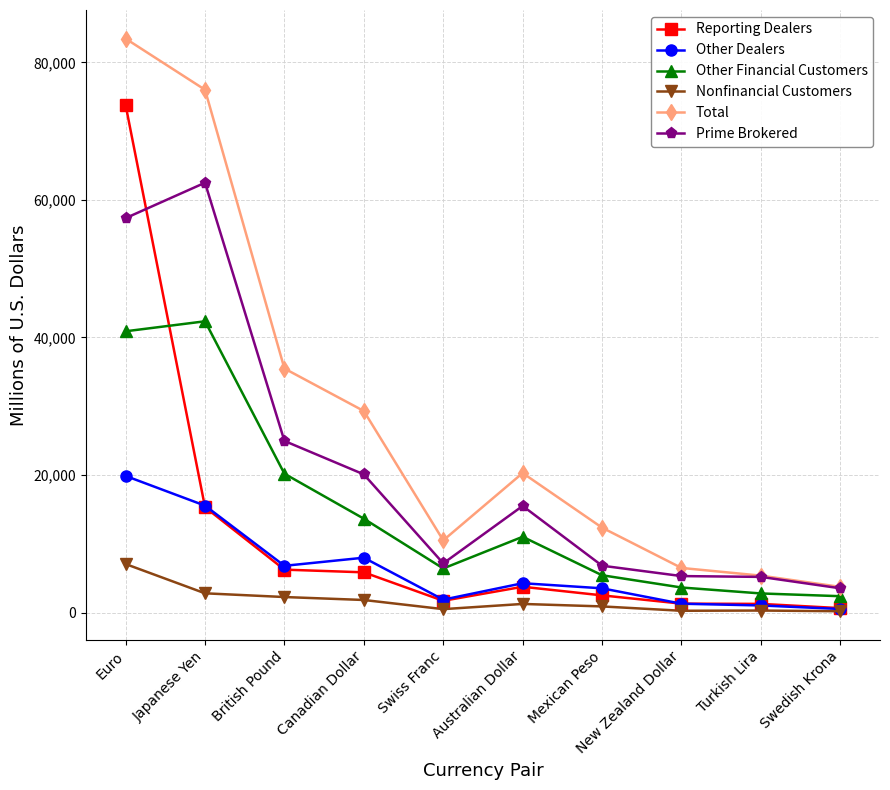

What is the difference between the maximum and second lowest values in the Total series?

78090